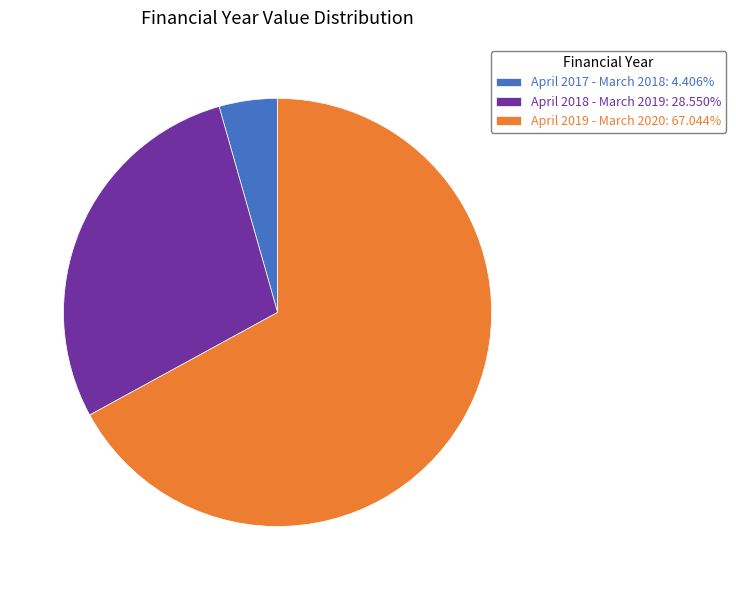

Do April 2018 - March 2019: 28.550% and April 2019 - March 2020: 67.044% together represent more than half of the pie?

Yes